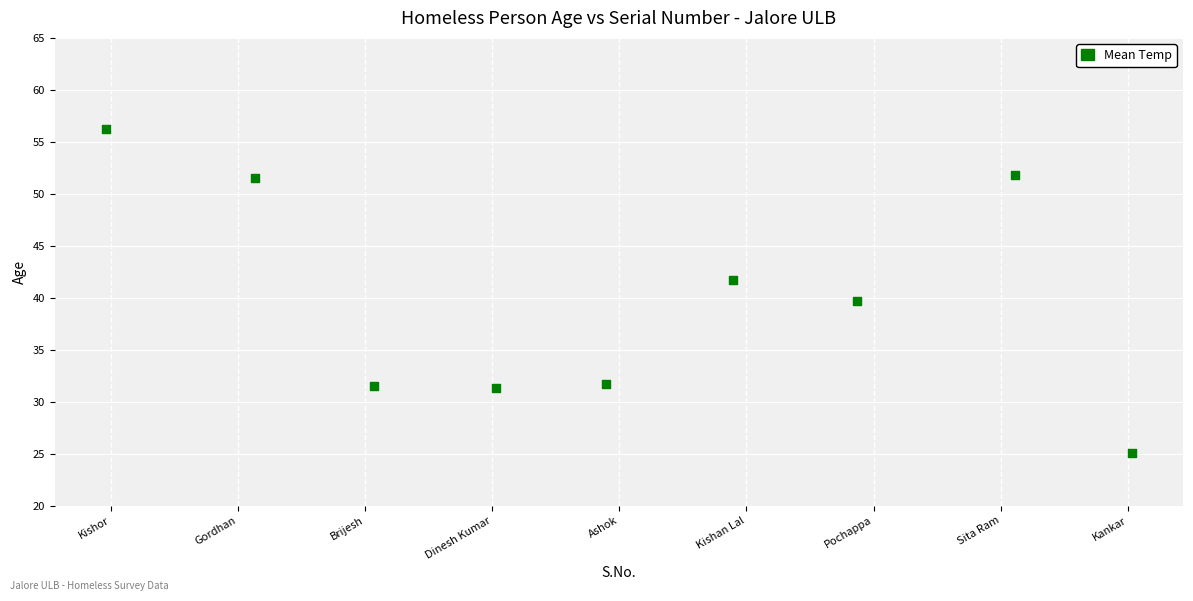

What is the range of X values (max minus min)?

8.1